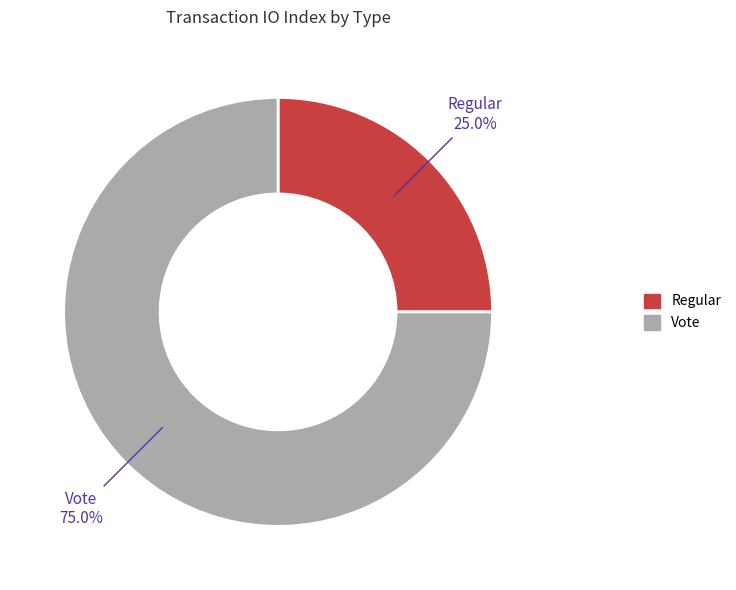

What portion of the pie excludes Vote?

25.0%